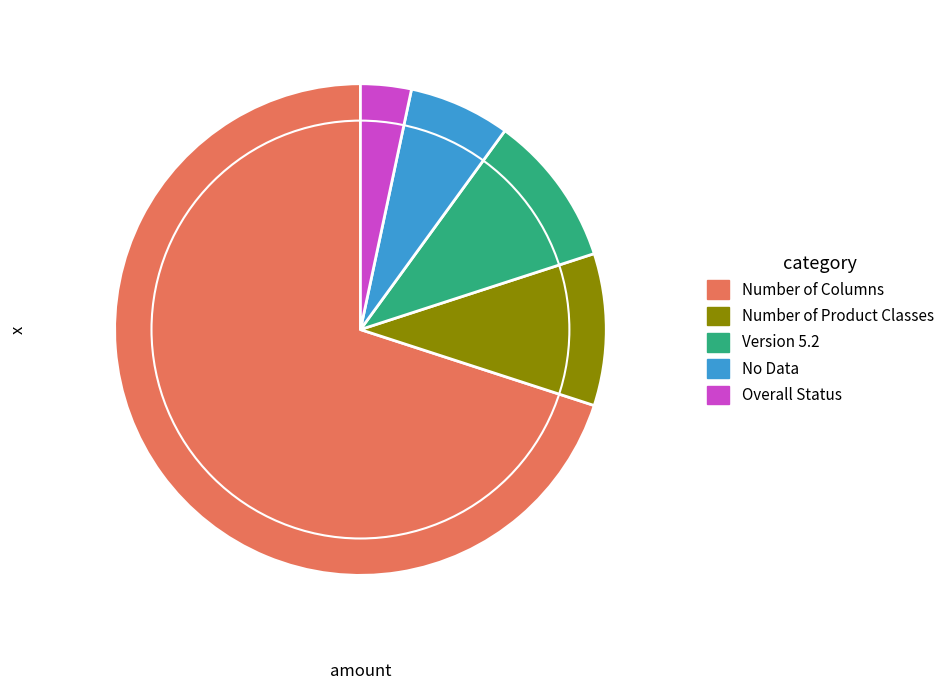

Does Number of Product Classes account for over 50% of the chart?

No